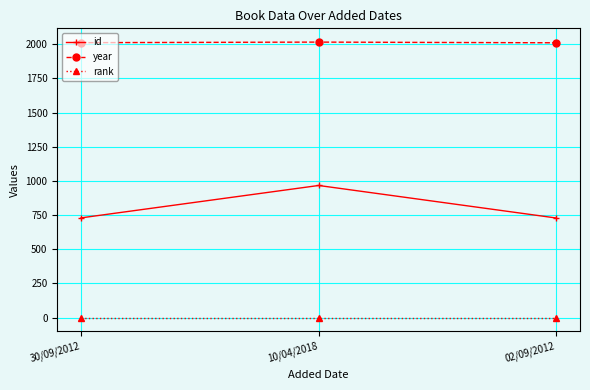

What is the highest value of the year series?

2016